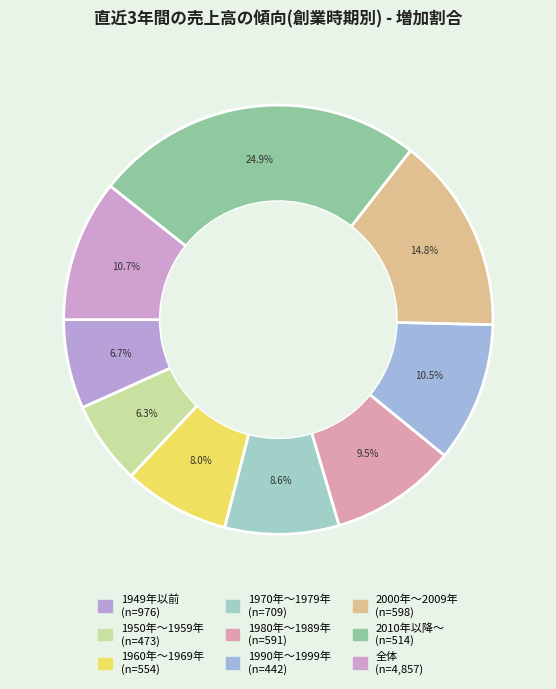

Which category has the smallest portion of the pie?

1950年～1959年
(n=473)